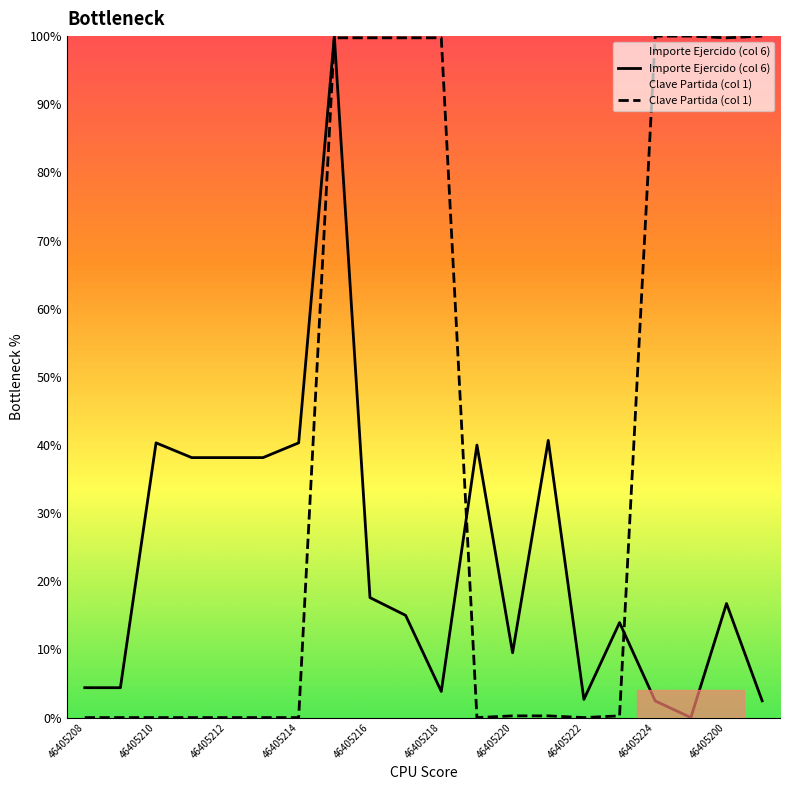

The Clave Partida (col 1) series shows 43.2 at 46405222. True or false?

False